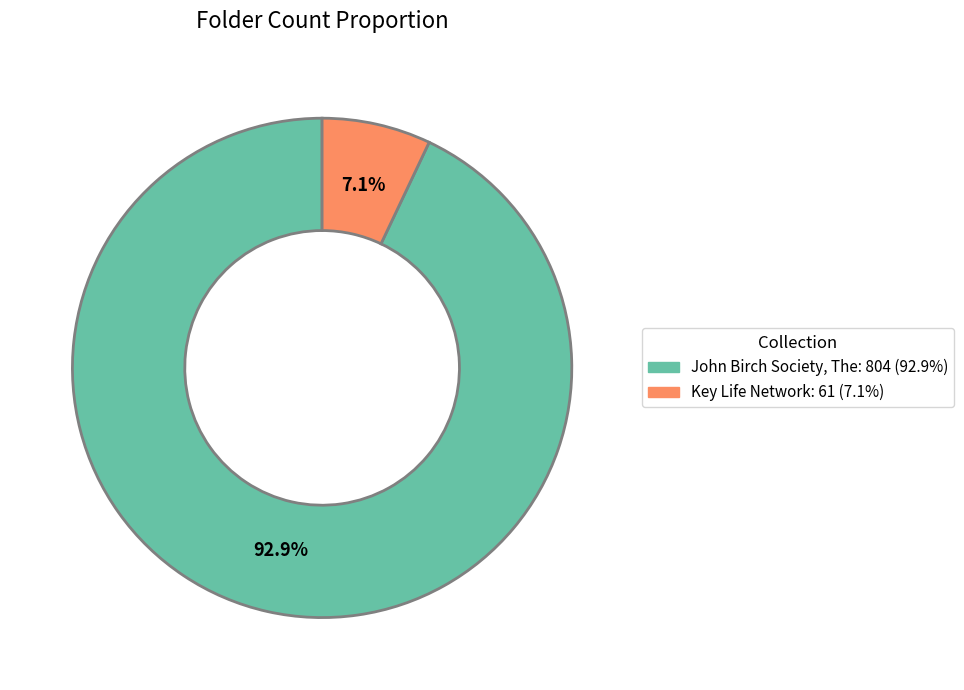

To the nearest percent, what is the difference between the Key Life Network and John Birch Society, The slice percentages?

86%